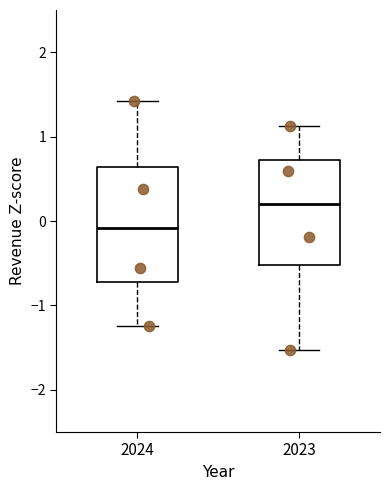

Reading left to right, read every box against the y-axis: the position of its median line, the range the box covers, and the ends of its whiskers. The values are not printed on the chart, so give them approximately, as read against the axis.

2024: median -0.1, box -0.7 to 0.6, whiskers -1.2 to 1.4
2023: median 0.2, box -0.5 to 0.7, whiskers -1.5 to 1.1